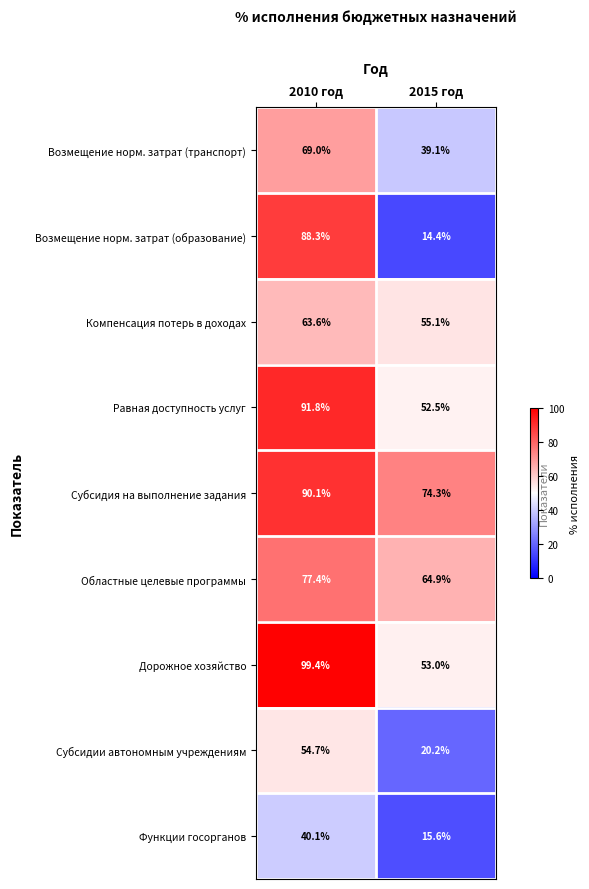

The value of Функции госорганов at 2010 год is 40.1. True or false?

True